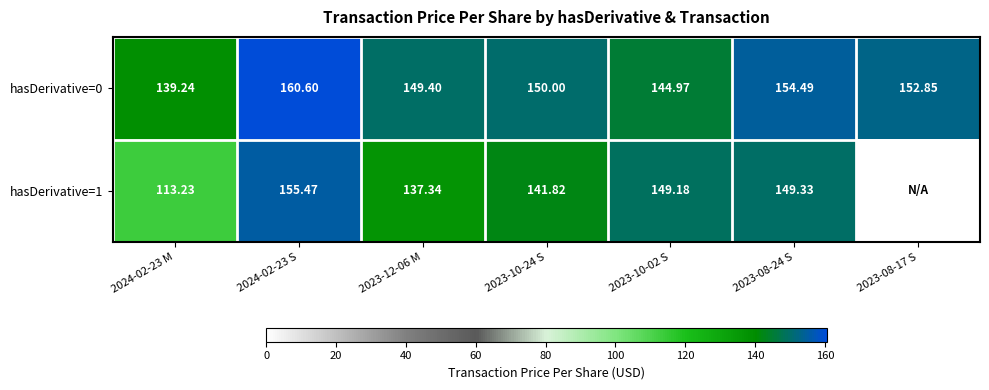

At how many categories does at least one series exceed 19?

7